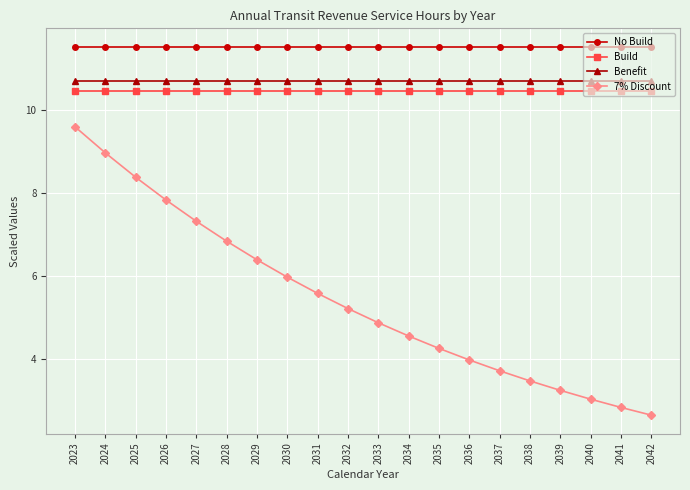

What is the minimum value shown in the chart?

2.7